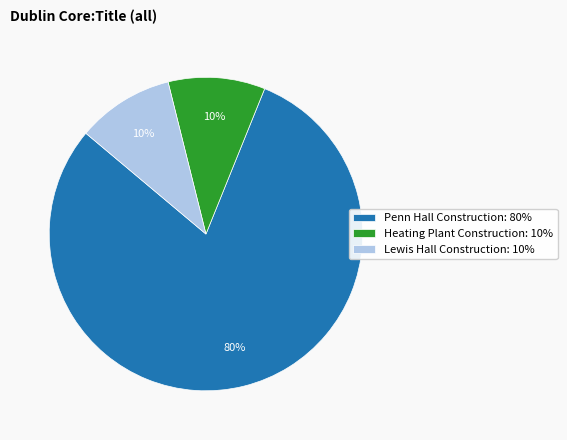

Is it true that Heating Plant Construction: 10% is 3% of the pie?

False